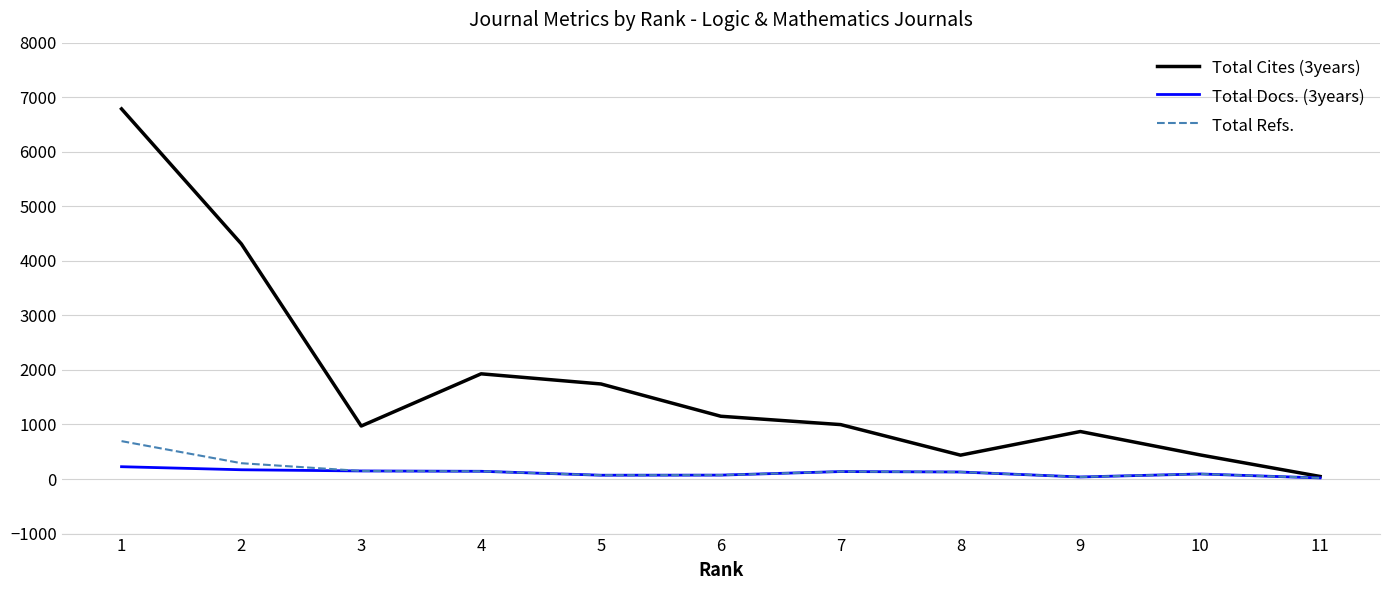

Rank the series by their maximum value, from lowest to highest.

Total Docs. (3years), Total Refs., Total Cites (3years)